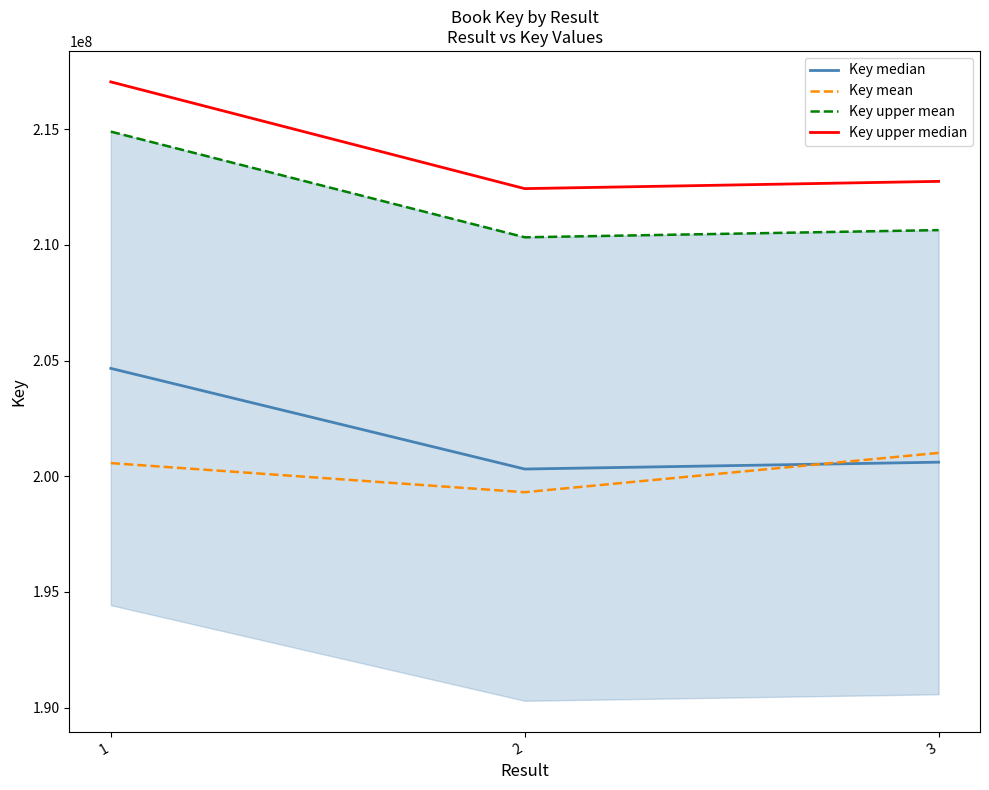

True or false: Key upper median has a value of 217041706.2 at 1.

True